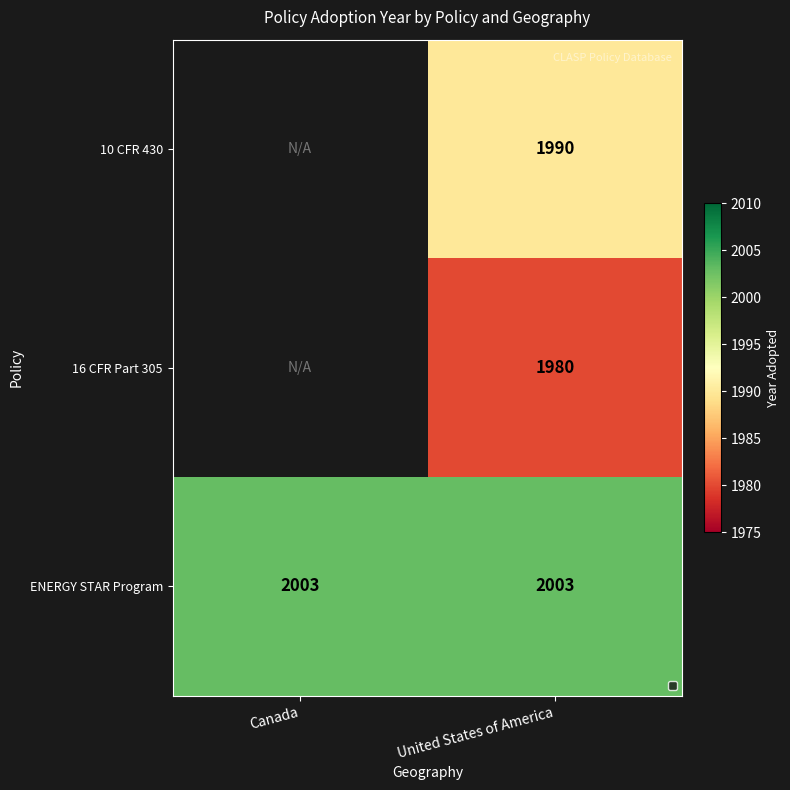

True or false: ENERGY STAR Program has a value of 3528 at United States of America.

False